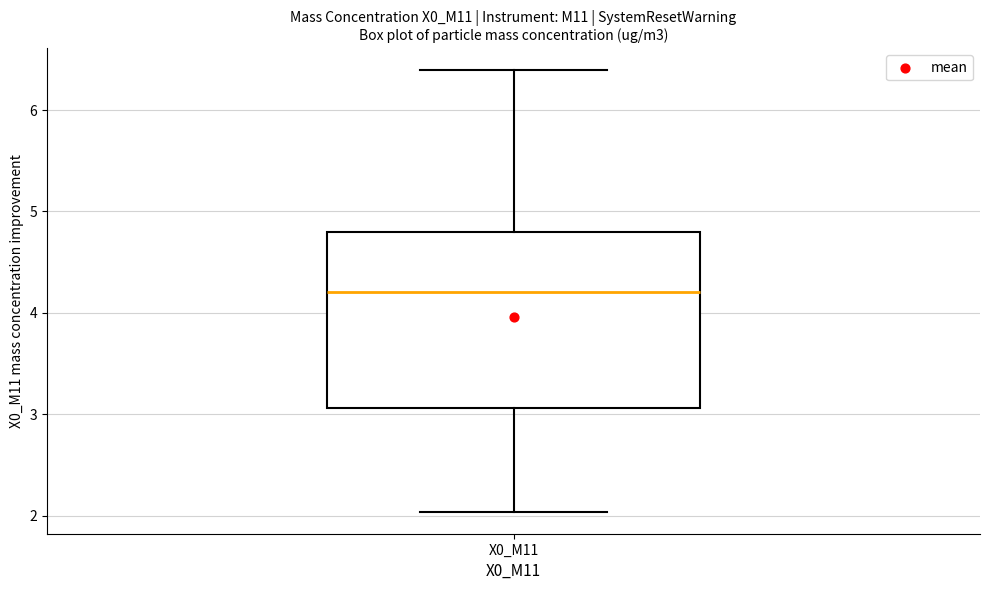

Transcribe this box plot: give where the median line is, the range the box spans, and where the two whiskers end, as read against the y-axis. The values are not printed on the chart, so give them approximately, as read against the axis.

median 4.2, box 3.1 to 4.8, whiskers 2.0 to 6.4